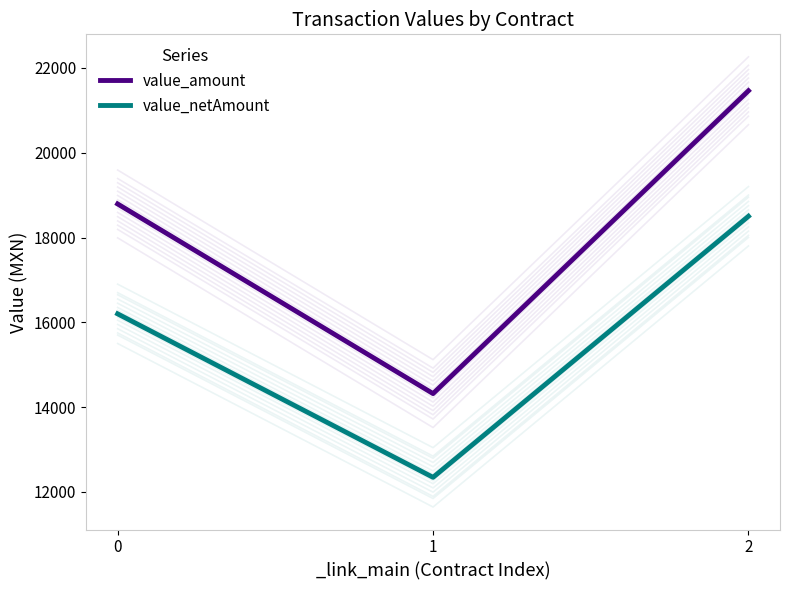

What is the approximate value of value_netAmount at 0?

16200.0